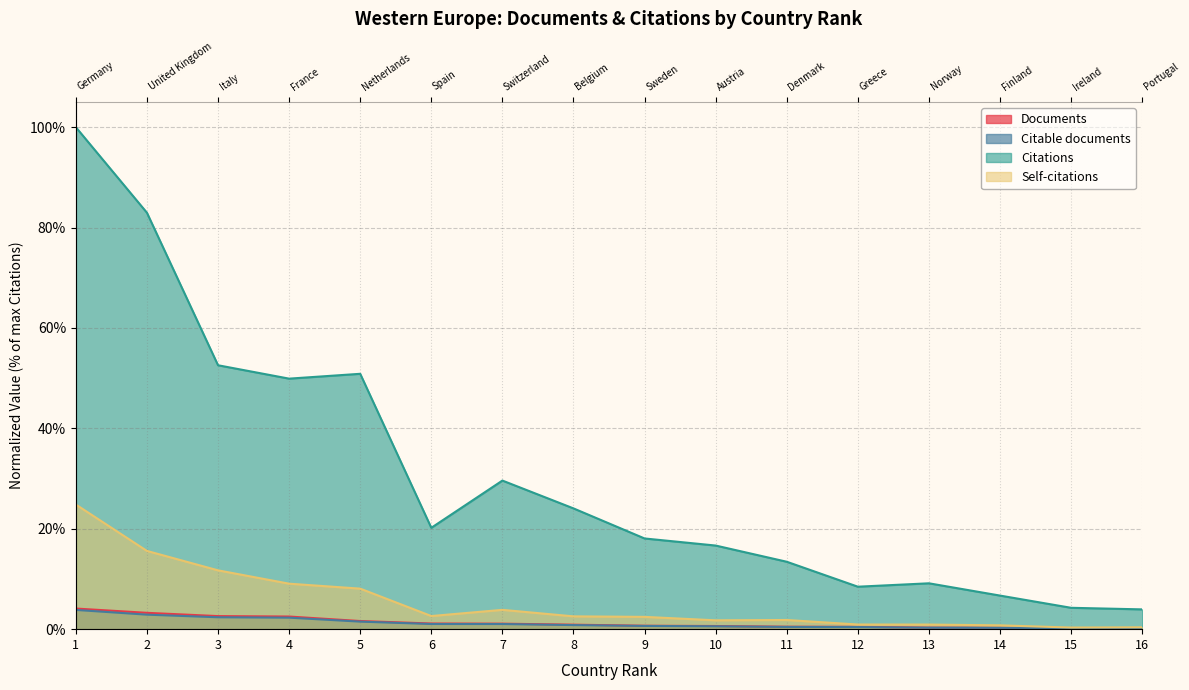

What is the difference between the second highest and minimum values in the Citations series?

79.0